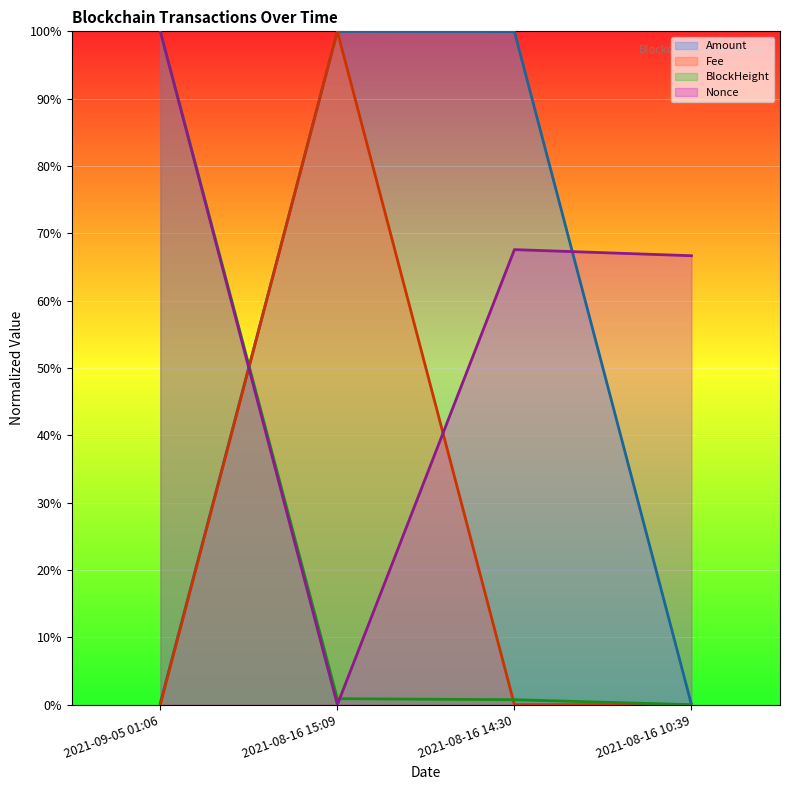

Which label corresponds to the largest value in the chart?

2021-08-16 15:09